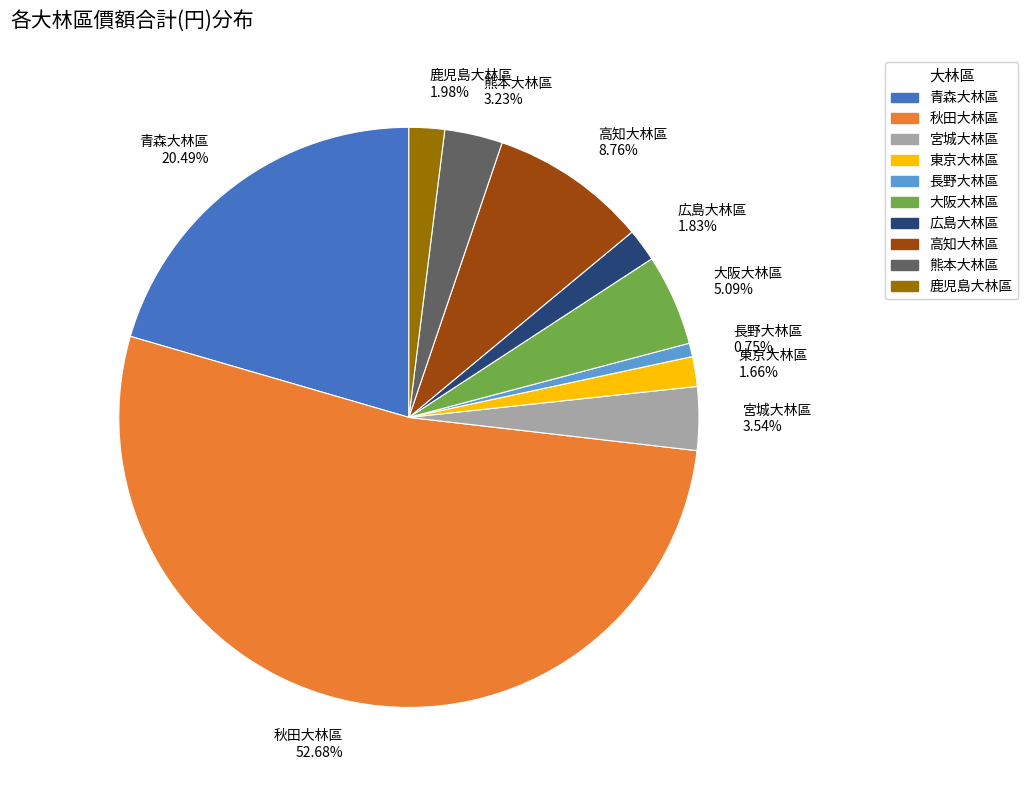

Is it true that 広島大林區 is 2% of the pie?

True